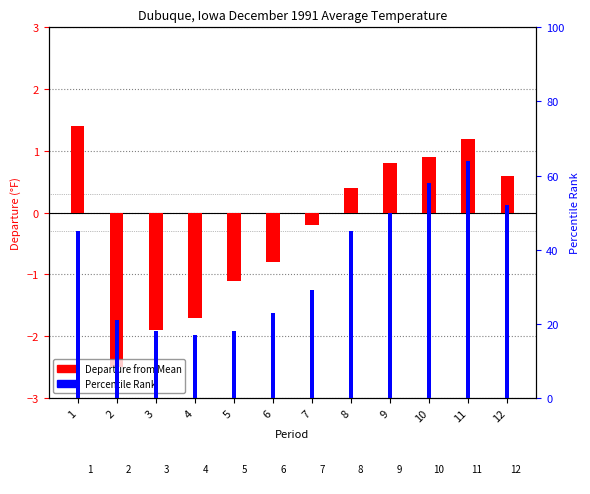

The Percentile Rank series shows 29.0 at 7. True or false?

True